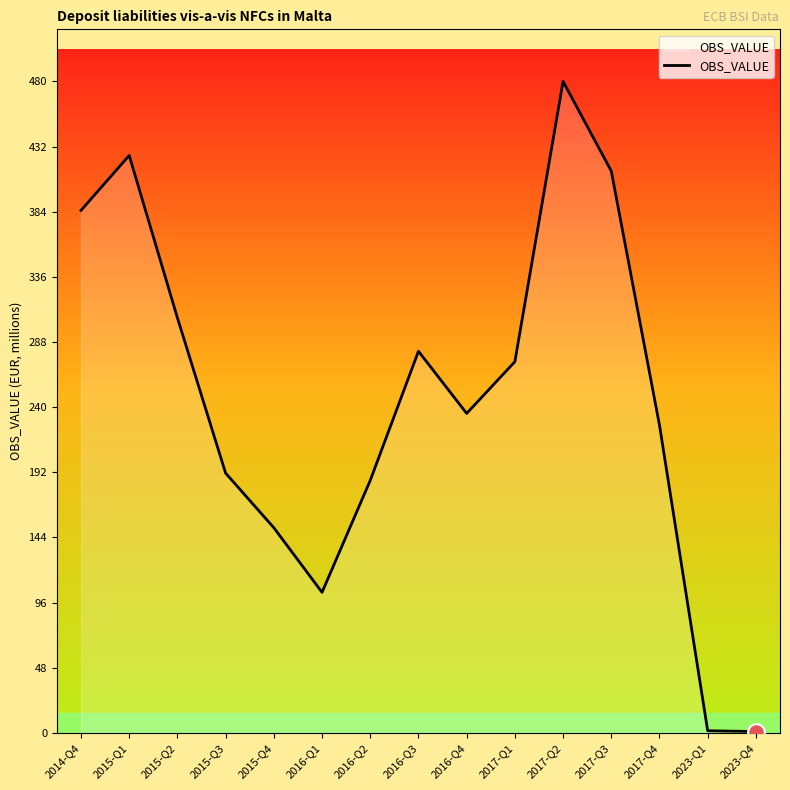

What is the sum of all values?

3660.2